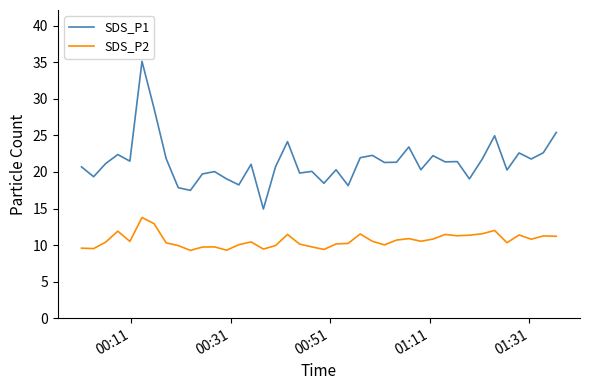

What is the highest value of the SDS_P1 series?

35.1